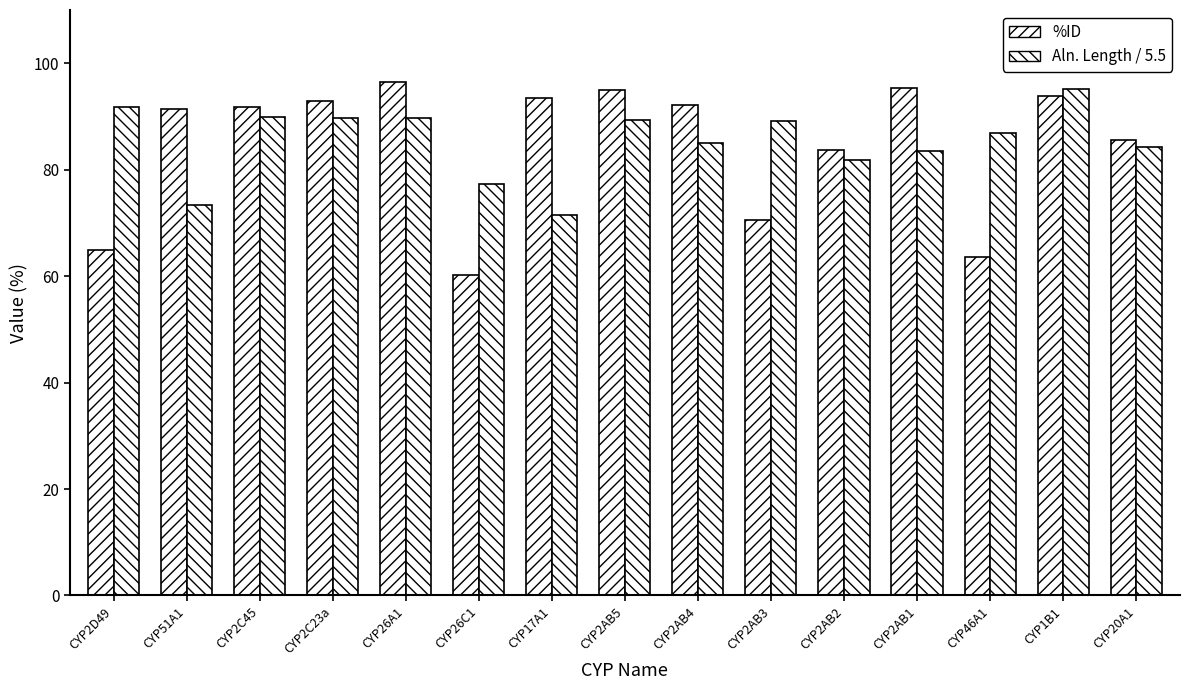

Rank the series at CYP1B1 from lowest to highest value.

%ID, Aln. Length / 5.5